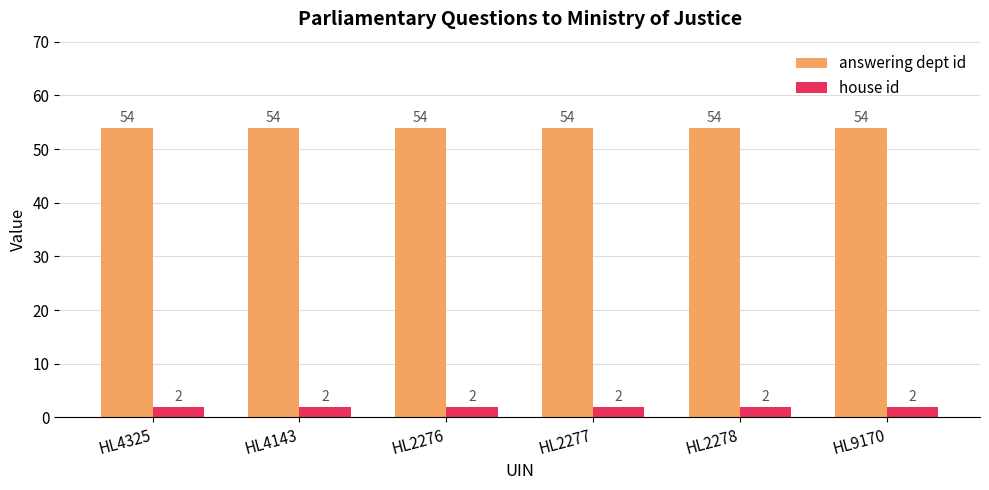

Which series has the largest total across all categories?

answering dept id